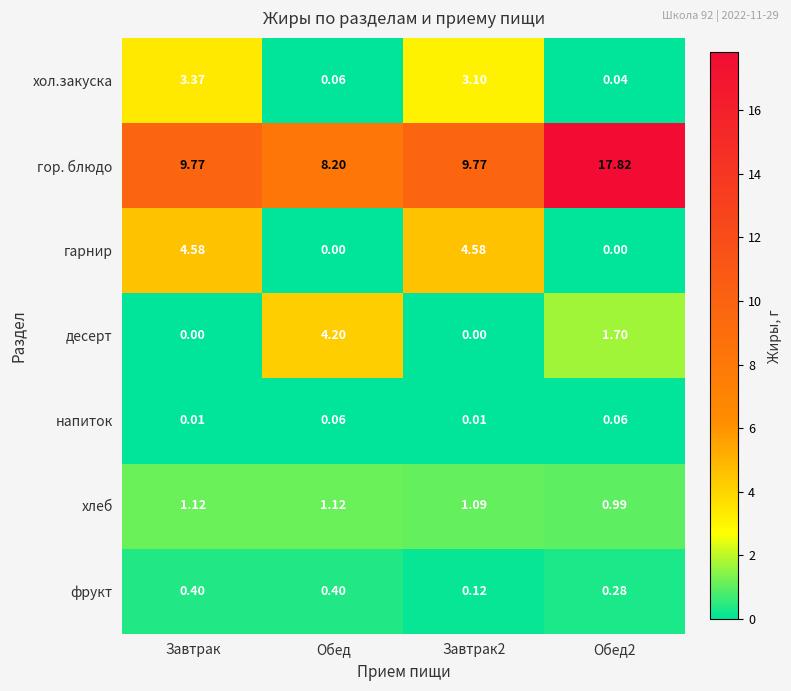

Which series has the largest range (max minus min)?

гор. блюдо